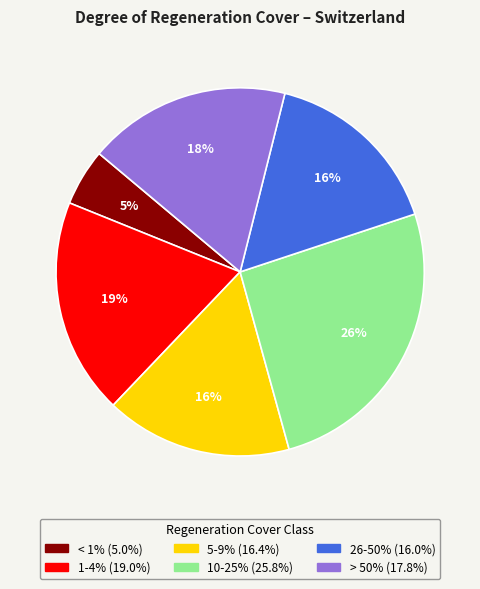

Count the number of slices in the pie.

6